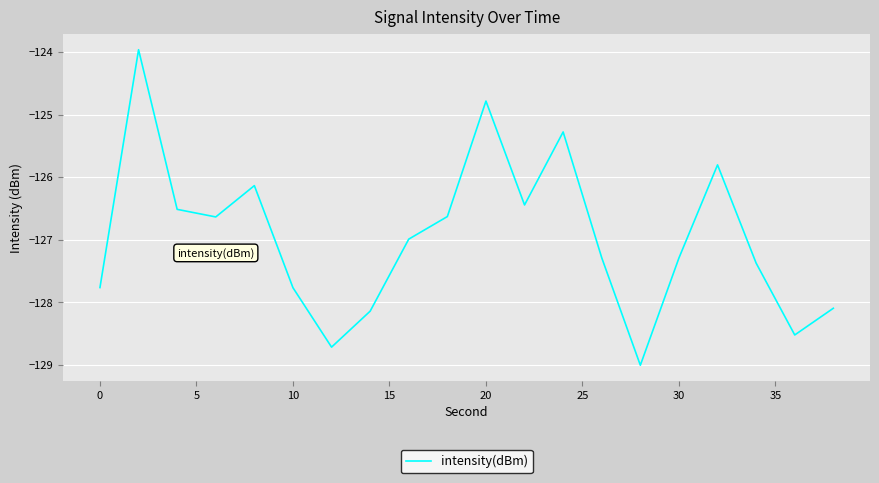

What is the maximum value shown in the chart?

-124.0